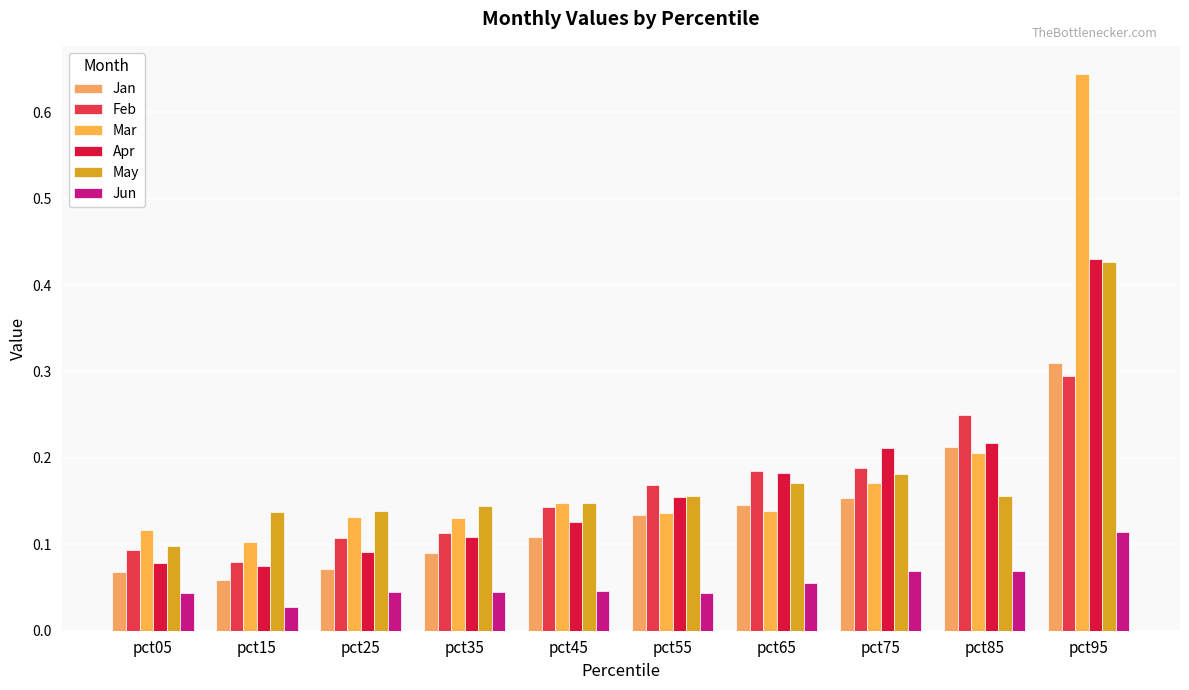

Reading right to left, extract all data points from this chart.

Jan: 0.3	0.2	0.2	0.1	0.1	0.1	0.1	0.1	0.1	0.1
Feb: 0.3	0.2	0.2	0.2	0.2	0.1	0.1	0.1	0.1	0.1
Mar: 0.6	0.2	0.2	0.1	0.1	0.1	0.1	0.1	0.1	0.1
Apr: 0.4	0.2	0.2	0.2	0.2	0.1	0.1	0.1	0.1	0.1
May: 0.4	0.2	0.2	0.2	0.2	0.1	0.1	0.1	0.1	0.1
Jun: 0.1	0.1	0.1	0.1	0.0	0.0	0.0	0.0	0.0	0.0